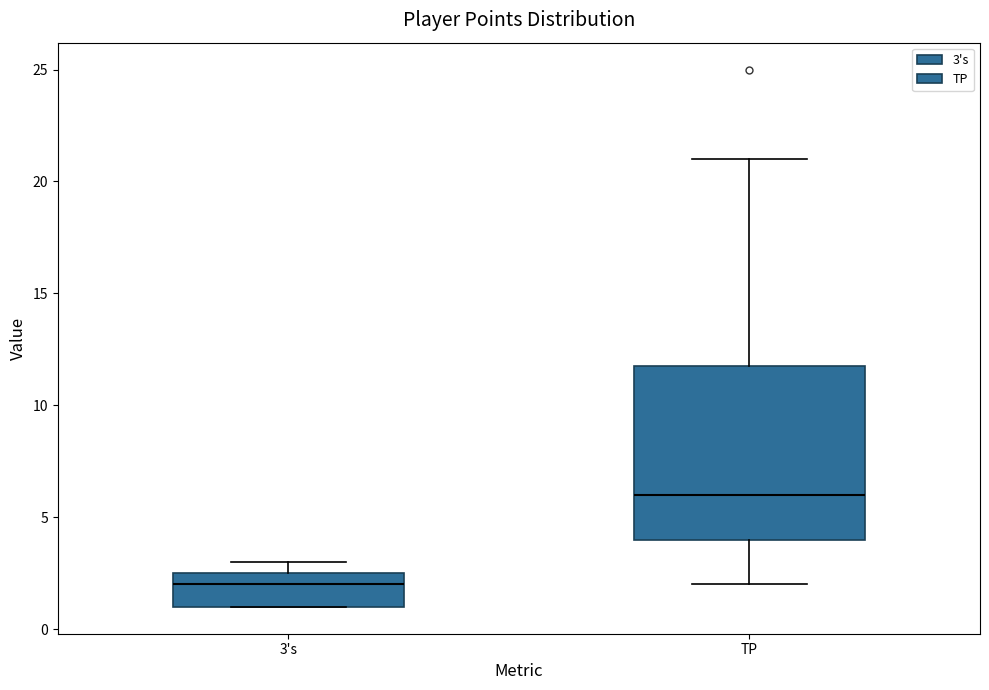

Reading left to right, read every box against the y-axis: the position of its median line, the range the box covers, and the ends of its whiskers. The values are not printed on the chart, so give them approximately, as read against the axis.

3's: median 2.0, box 1.0 to 2.5, whiskers 1.0 to 3.0
TP: median 6.0, box 4.0 to 12.0, whiskers 2.0 to 21.0